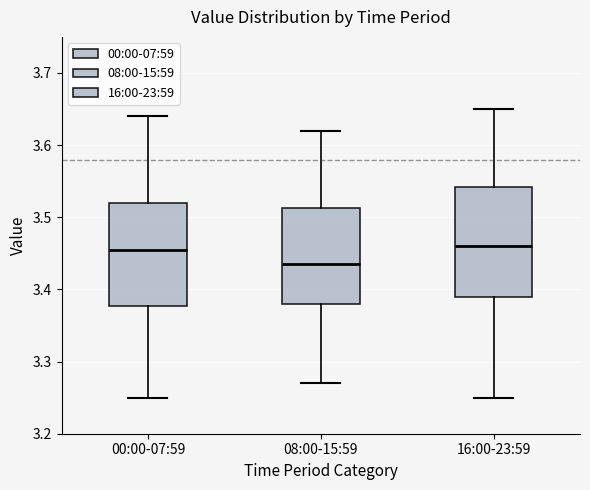

Reading left to right, transcribe this box plot: for each box, give where its median line is, the range the box spans, and where its two whiskers end, as read against the y-axis. The values are not printed on the chart, so give them approximately, as read against the axis.

00:00-07:59: median 3.46, box 3.38 to 3.52, whiskers 3.25 to 3.64
08:00-15:59: median 3.44, box 3.38 to 3.51, whiskers 3.27 to 3.62
16:00-23:59: median 3.46, box 3.39 to 3.54, whiskers 3.25 to 3.65